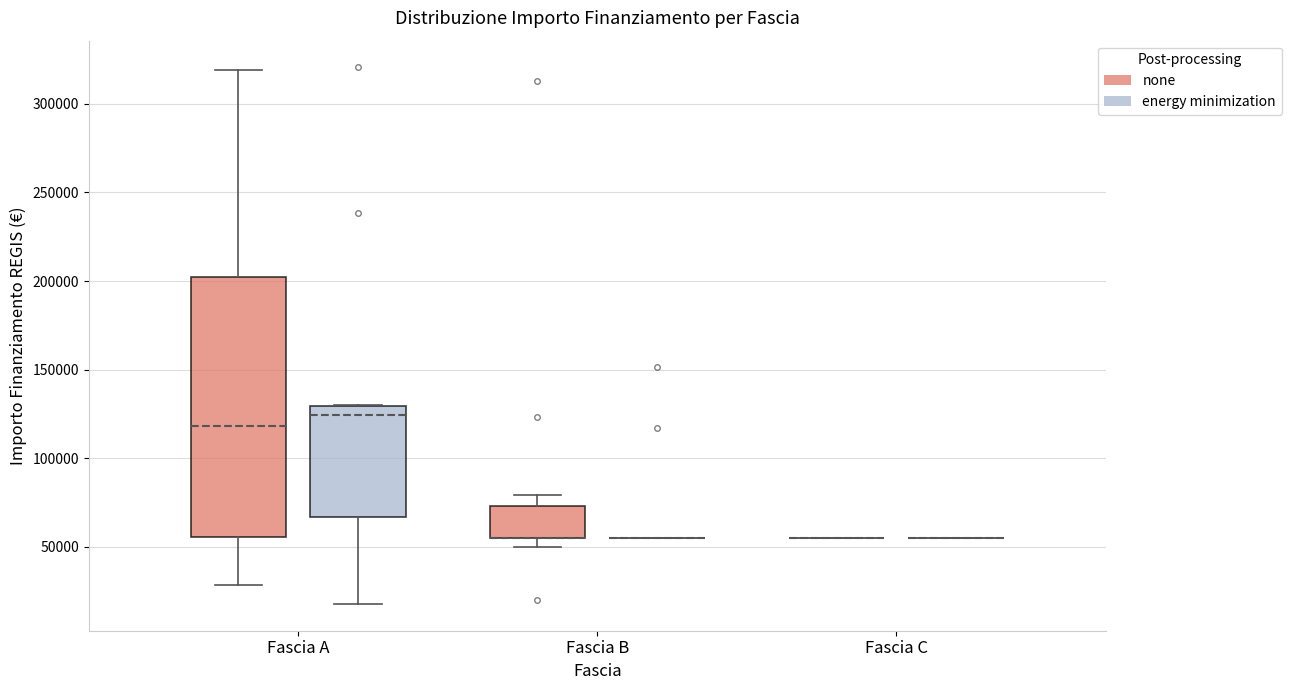

Reading left to right, read every box against the y-axis: the position of its median line, the range the box covers, and the ends of its whiskers. The values are not printed on the chart, so give them approximately, as read against the axis.

Fascia A (none): median 120000, box 55000 to 200000, whiskers 30000 to 320000
Fascia A (energy minimization): median 125000, box 65000 to 130000, whiskers 20000 to 130000
Fascia B (none): median 55000 (drawn on the box's lower edge), box 55000 to 75000, whiskers 50000 to 80000
Fascia B (energy minimization): box collapsed to a line at 55000, whiskers 55000 to 55000
Fascia C (none): box collapsed to a line at 55000, whiskers 55000 to 55000
Fascia C (energy minimization): box collapsed to a line at 55000, whiskers 55000 to 55000